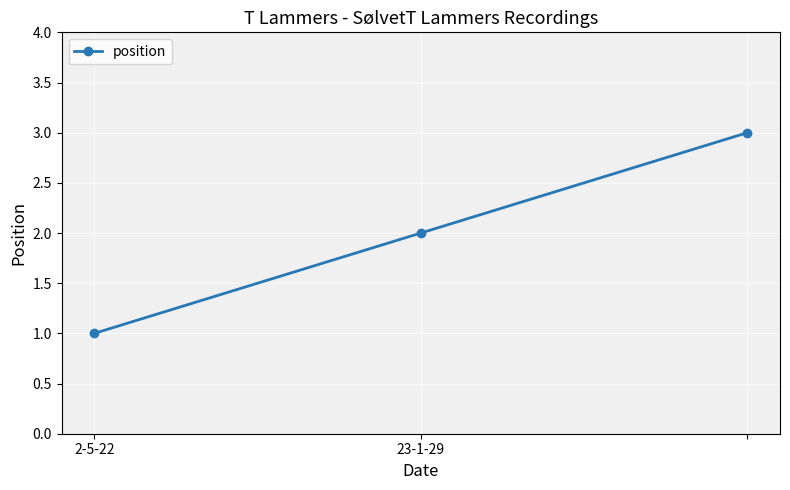

What is the sum of all values?

6